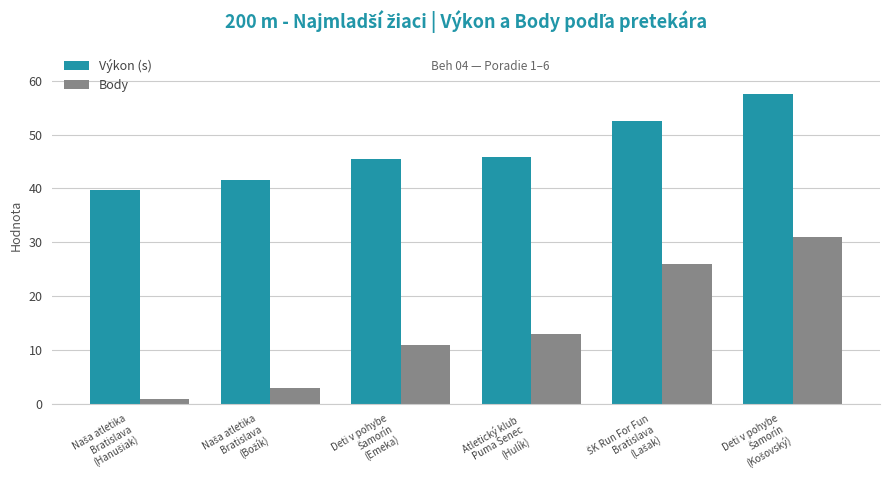

What is the difference between the second highest and minimum values in the Body series?

25.0